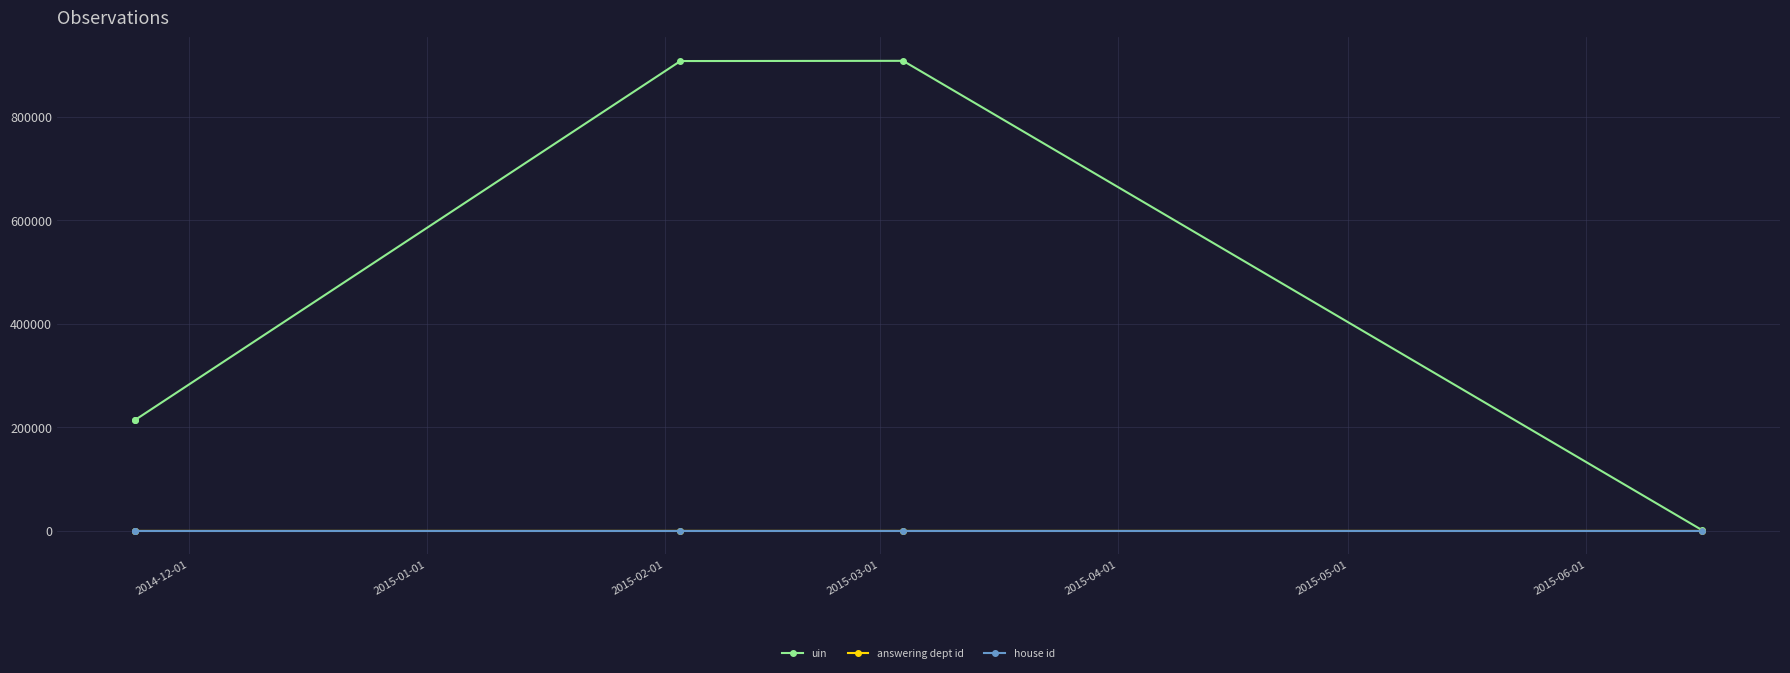

True or false: house id has a value of 1 at 2015-01-01.

False